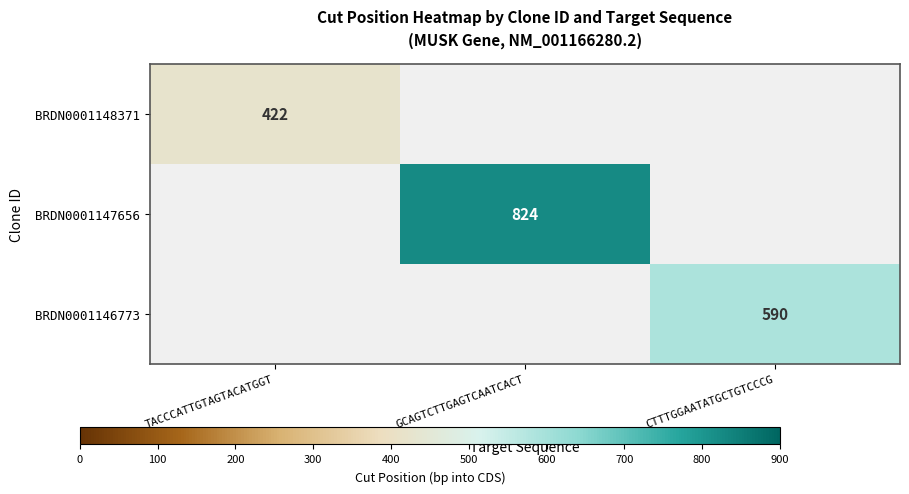

True or false: BRDN0001147656 has a value of 1285.4 at GCAGTCTTGAGTCAATCACT.

False